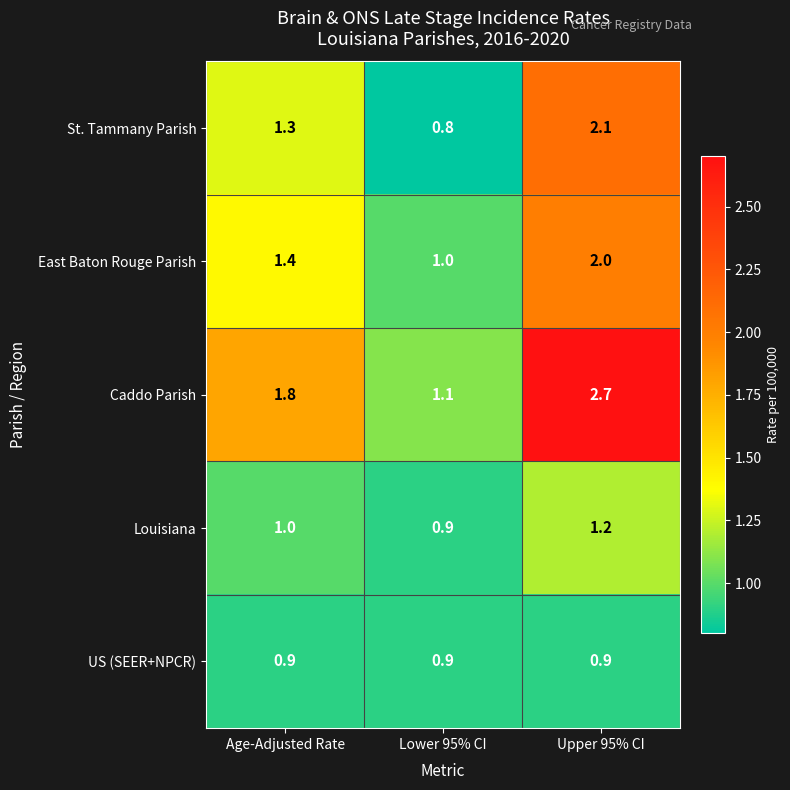

Which series has the largest range (max minus min)?

Caddo Parish